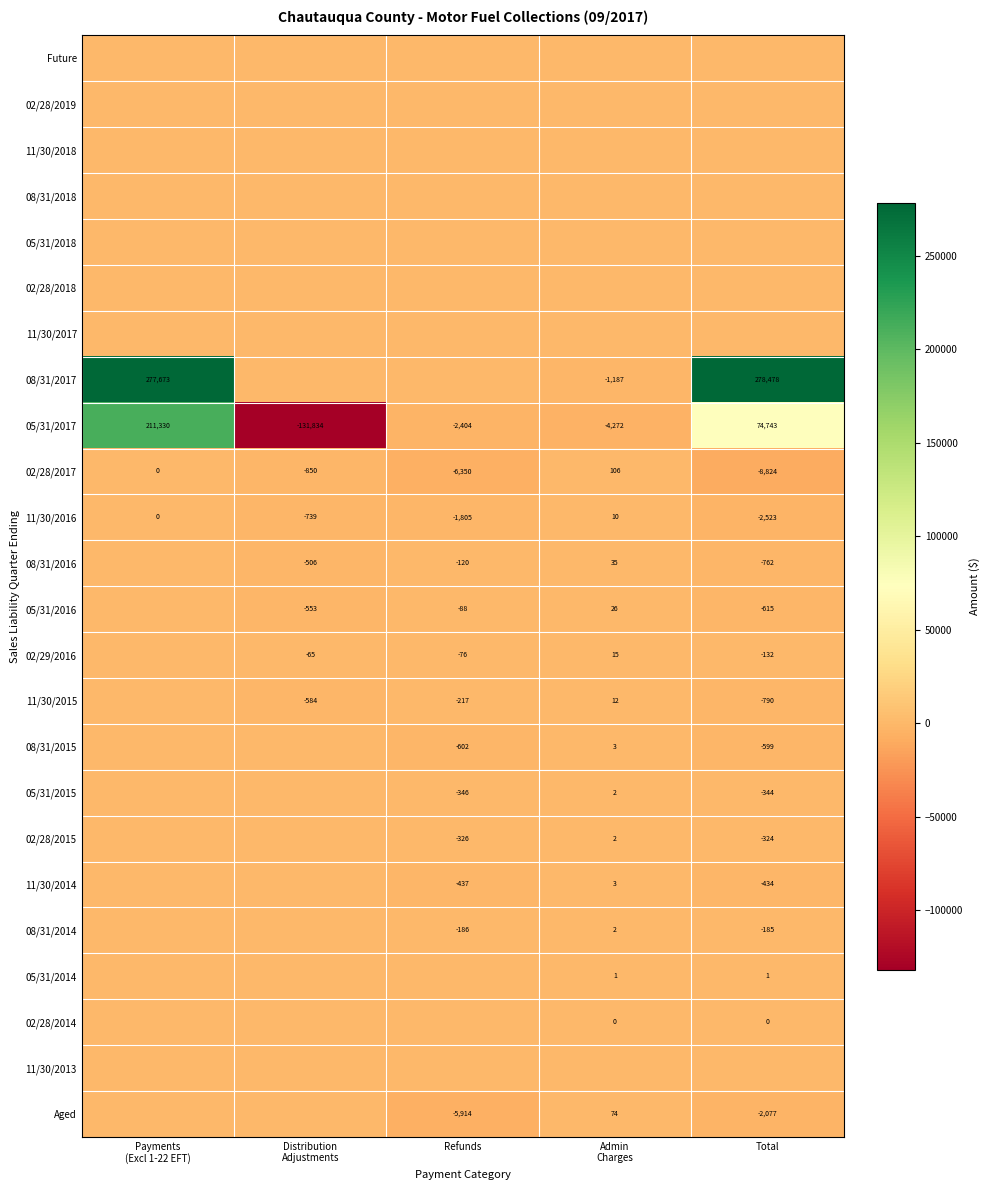

What is the total value across all series at Payments
(Excl 1-22 EFT)?

489004.2